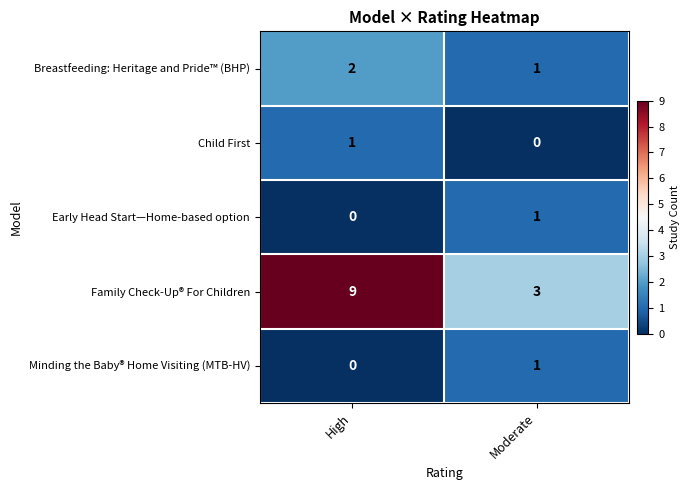

At which label is Breastfeeding: Heritage and Pride™ (BHP) closest to 1?

Moderate